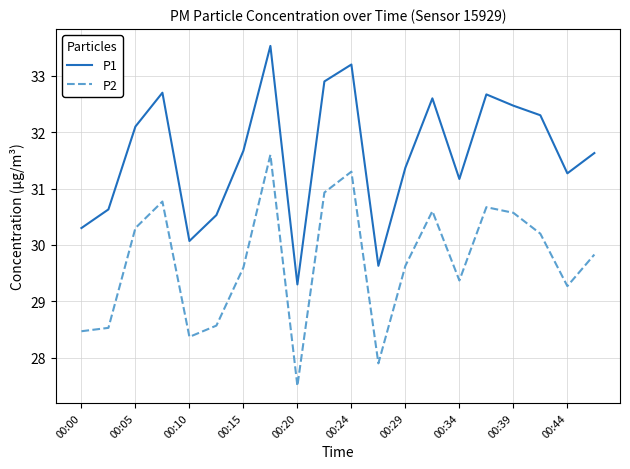

What is the sum of all P1 values?

632.0